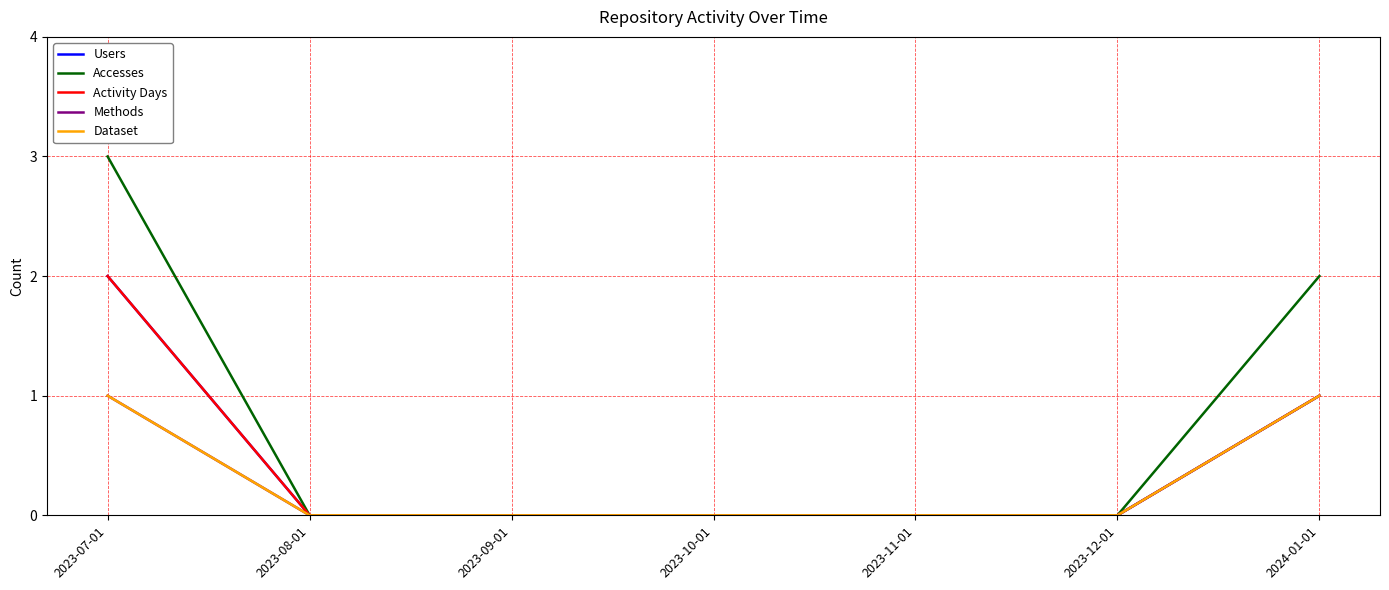

How many lines are shown in the chart?

5